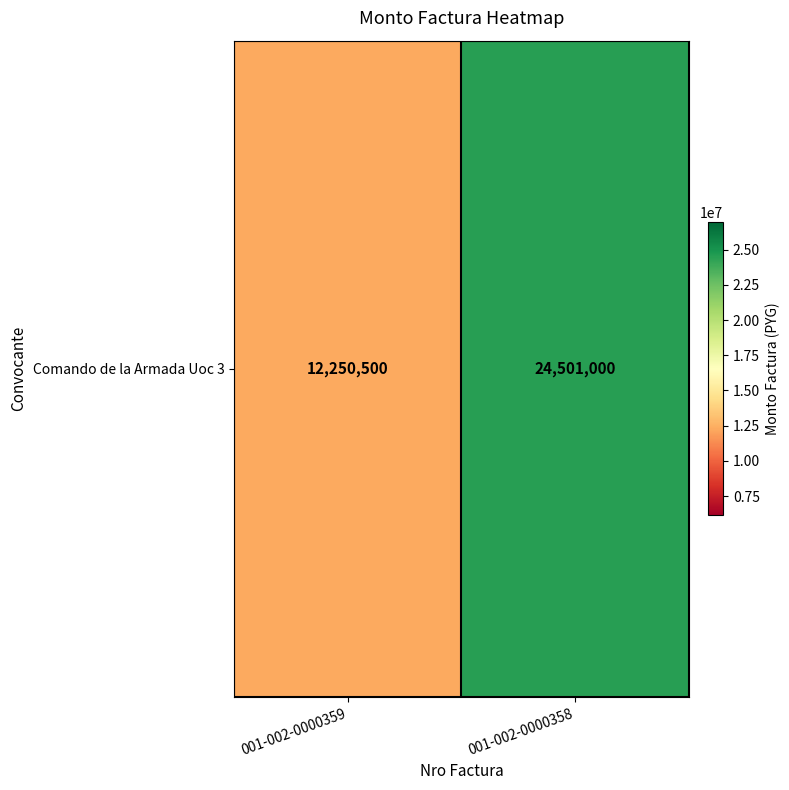

The chart shows a value of 12250500 at 001-002-0000359. True or false?

True